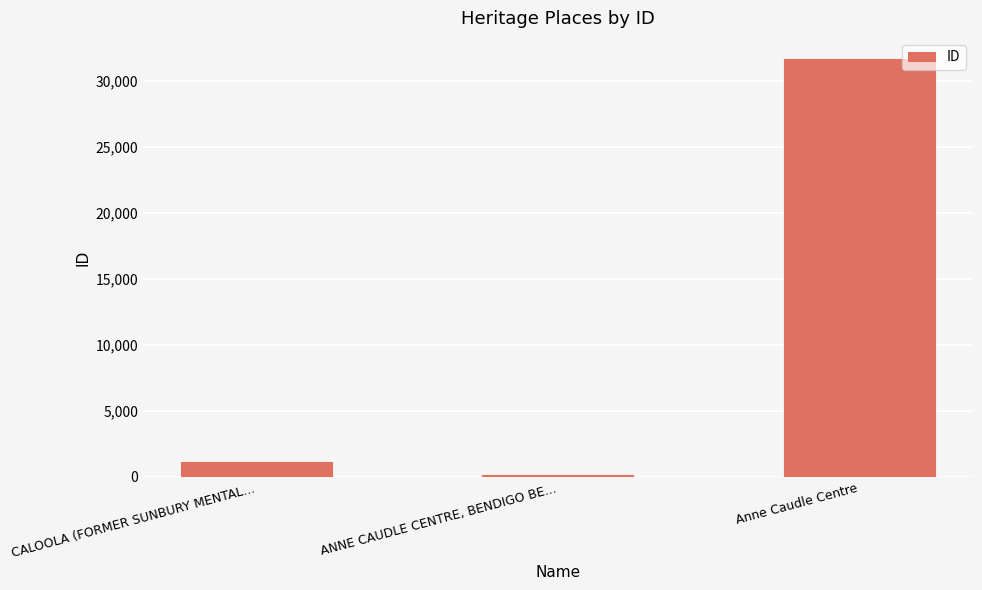

Read the value at Anne Caudle Centre.

31666